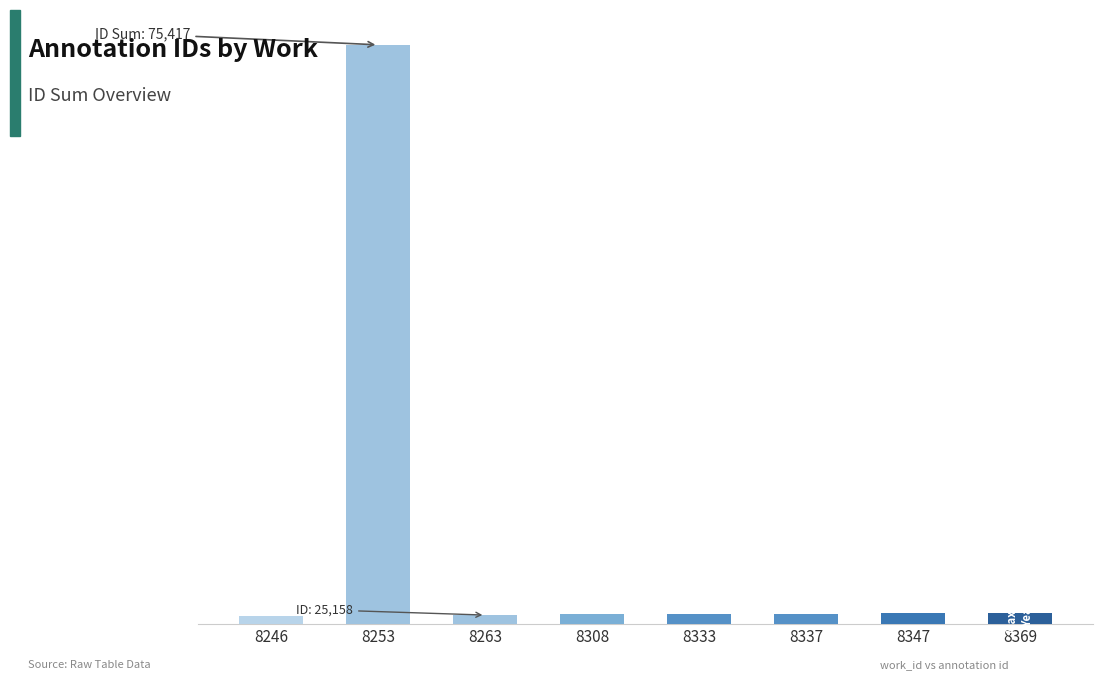

The value at 8337 is 15725. True or false?

False